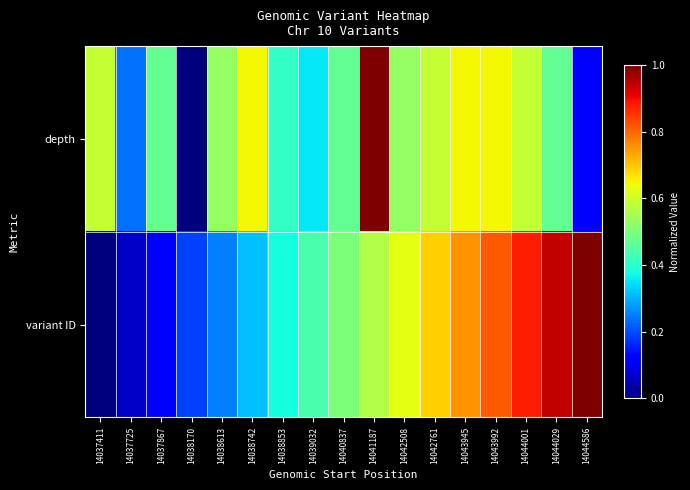

Reading right to left, list all the values displayed in this chart.

depth: 14044586=0.1	14044029=0.5	14044001=0.6	14043992=0.6	14043945=0.6	14042761=0.6	14042508=0.5	14041187=1.0	14040837=0.5	14039032=0.4	14038853=0.4	14038742=0.6	14038613=0.5	14038170=0.0	14037867=0.5	14037725=0.2	14037411=0.6
variant ID: 14044586=1.0	14044029=0.9	14044001=0.9	14043992=0.8	14043945=0.8	14042761=0.7	14042508=0.6	14041187=0.6	14040837=0.5	14039032=0.4	14038853=0.4	14038742=0.3	14038613=0.2	14038170=0.2	14037867=0.1	14037725=0.1	14037411=0.0